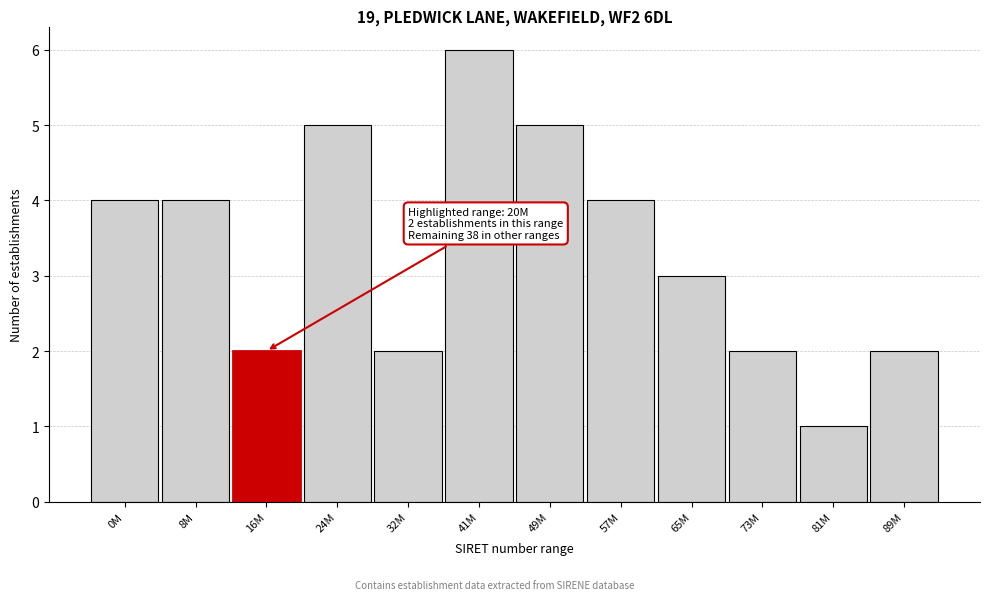

Reading left to right, what are all the values shown in this chart?

0M=4	8M=4	16M=2	24M=5	32M=2	41M=6	49M=5	57M=4	65M=3	73M=2	81M=1	89M=2